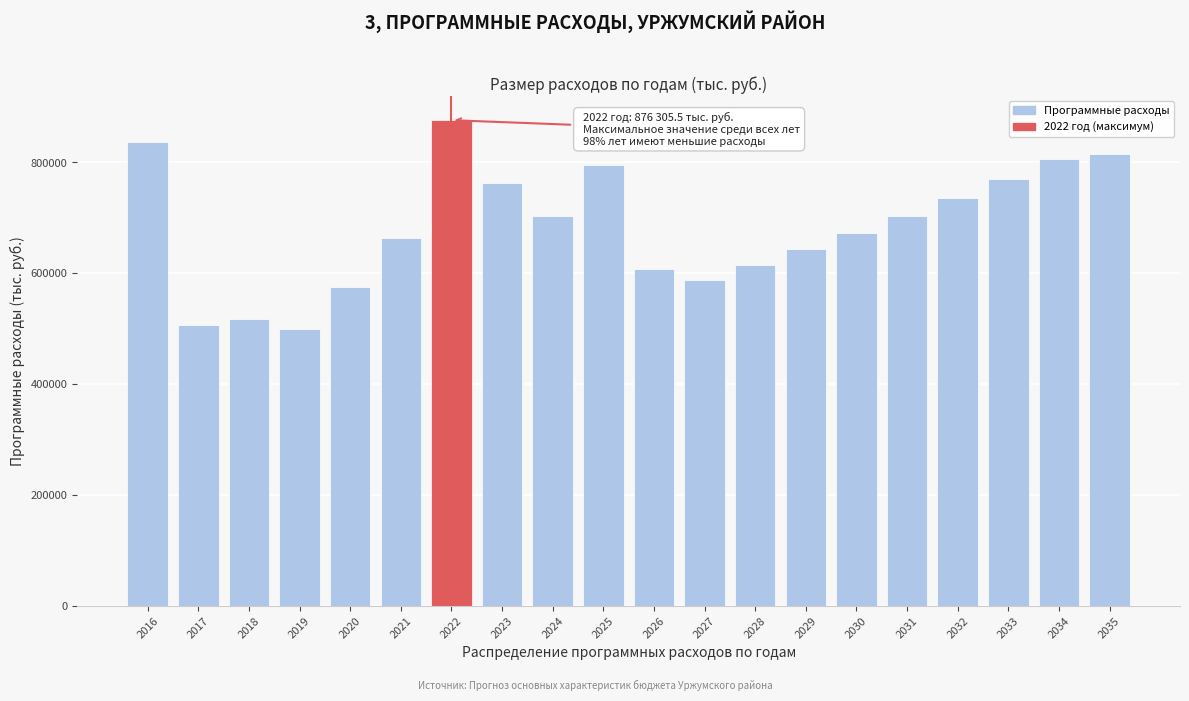

What is the sum of all values?

13697861.4